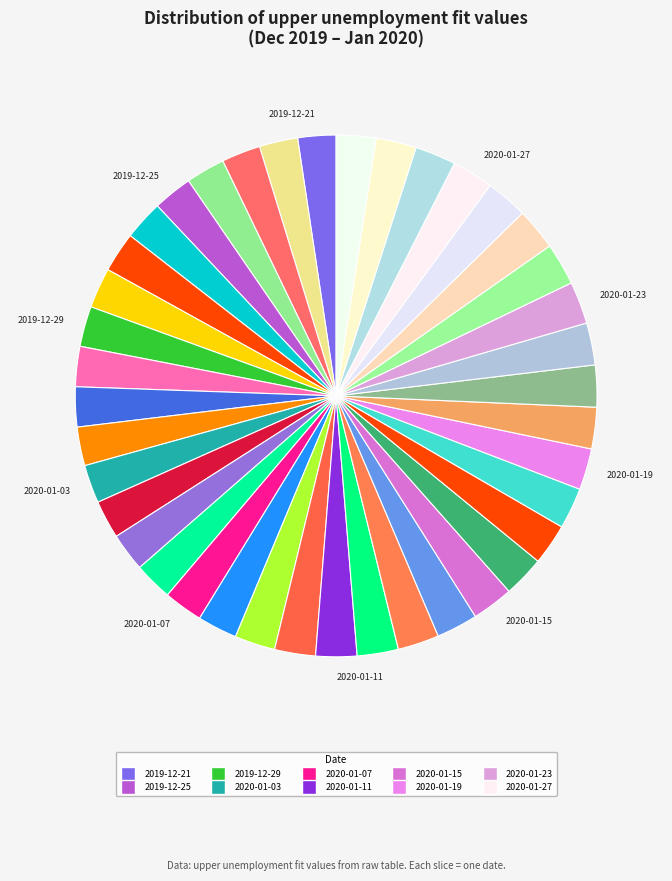

How many slices are in this pie chart?

40